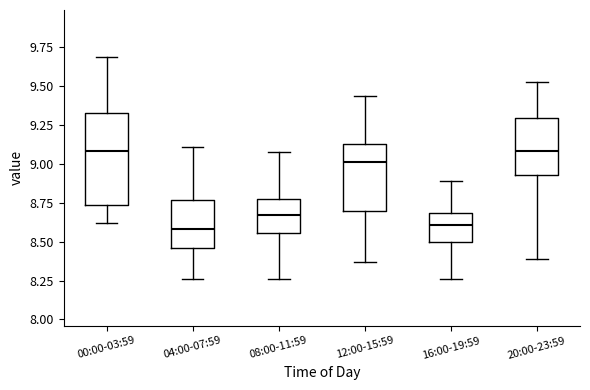

Reading left to right, transcribe this box plot: for each box, give where its median line is, the range the box spans, and where its two whiskers end, as read against the y-axis. The values are not printed on the chart, so give them approximately, as read against the axis.

00:00-03:59: median 9.10, box 8.75 to 9.35, whiskers 8.60 to 9.70
04:00-07:59: median 8.60, box 8.45 to 8.75, whiskers 8.25 to 9.10
08:00-11:59: median 8.65, box 8.55 to 8.80, whiskers 8.25 to 9.10
12:00-15:59: median 9.00, box 8.70 to 9.15, whiskers 8.35 to 9.45
16:00-19:59: median 8.60, box 8.50 to 8.70, whiskers 8.25 to 8.90
20:00-23:59: median 9.10, box 8.95 to 9.30, whiskers 8.40 to 9.55